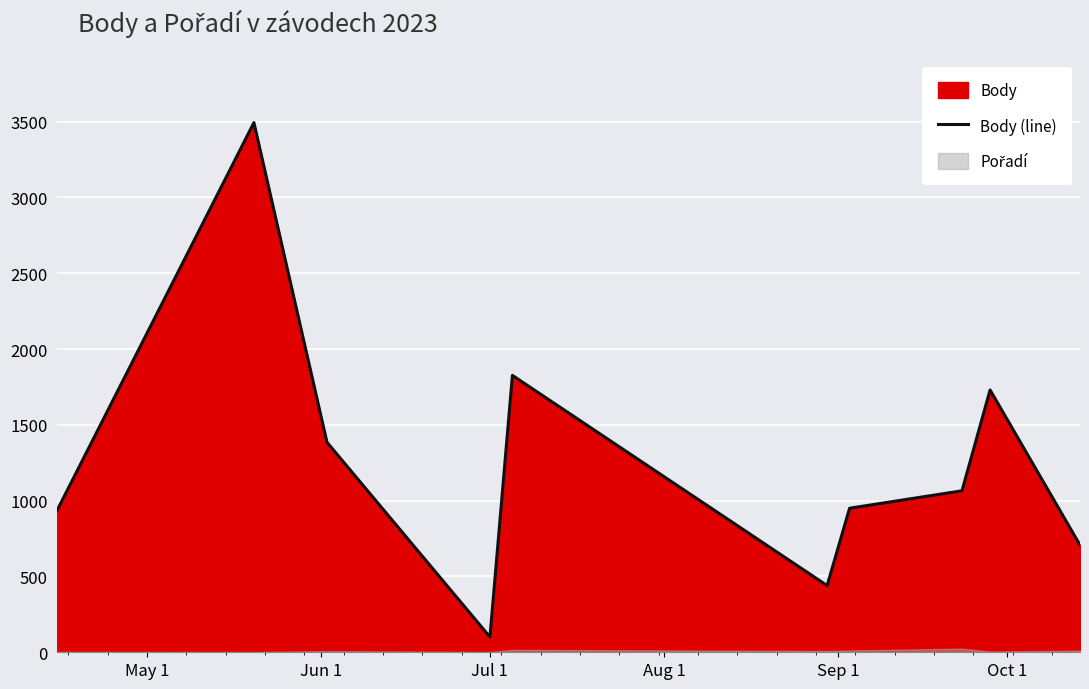

What is the maximum value for Body (line)?

3493